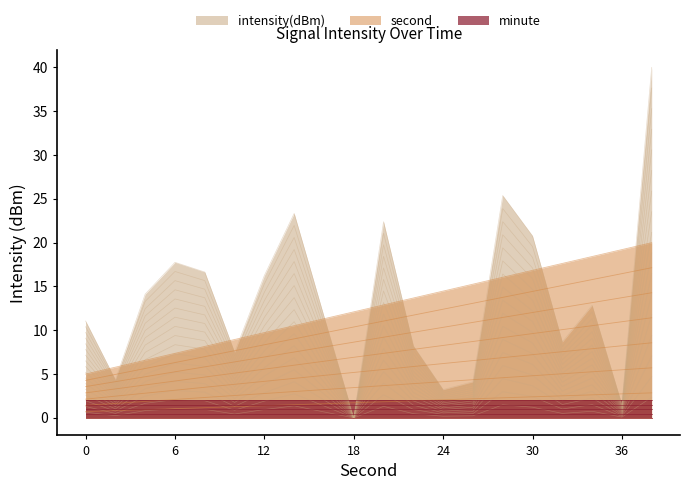

At which category does the chart reach its peak across all series?

38